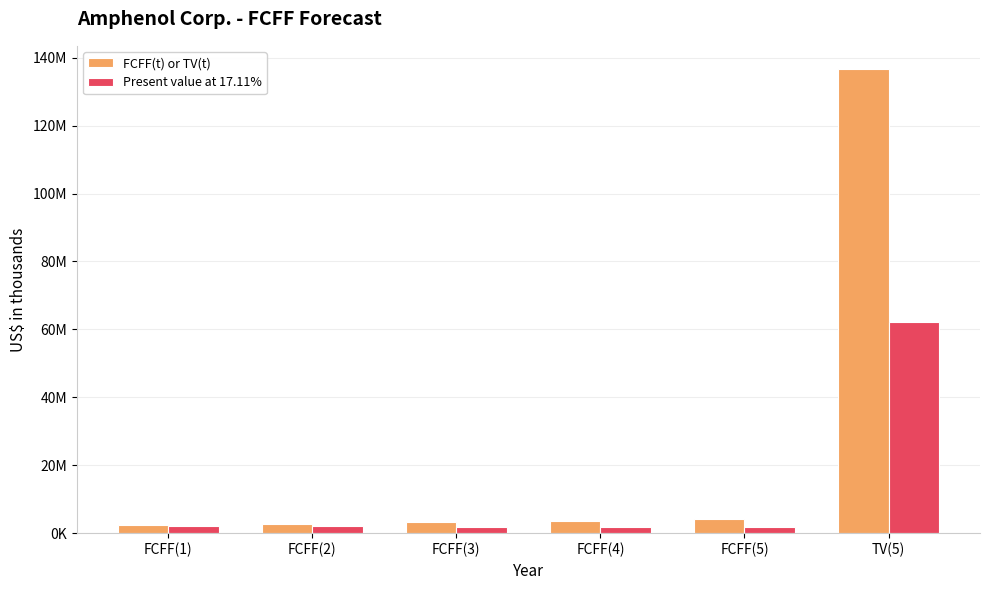

Does the chart contain stacked bars?

No